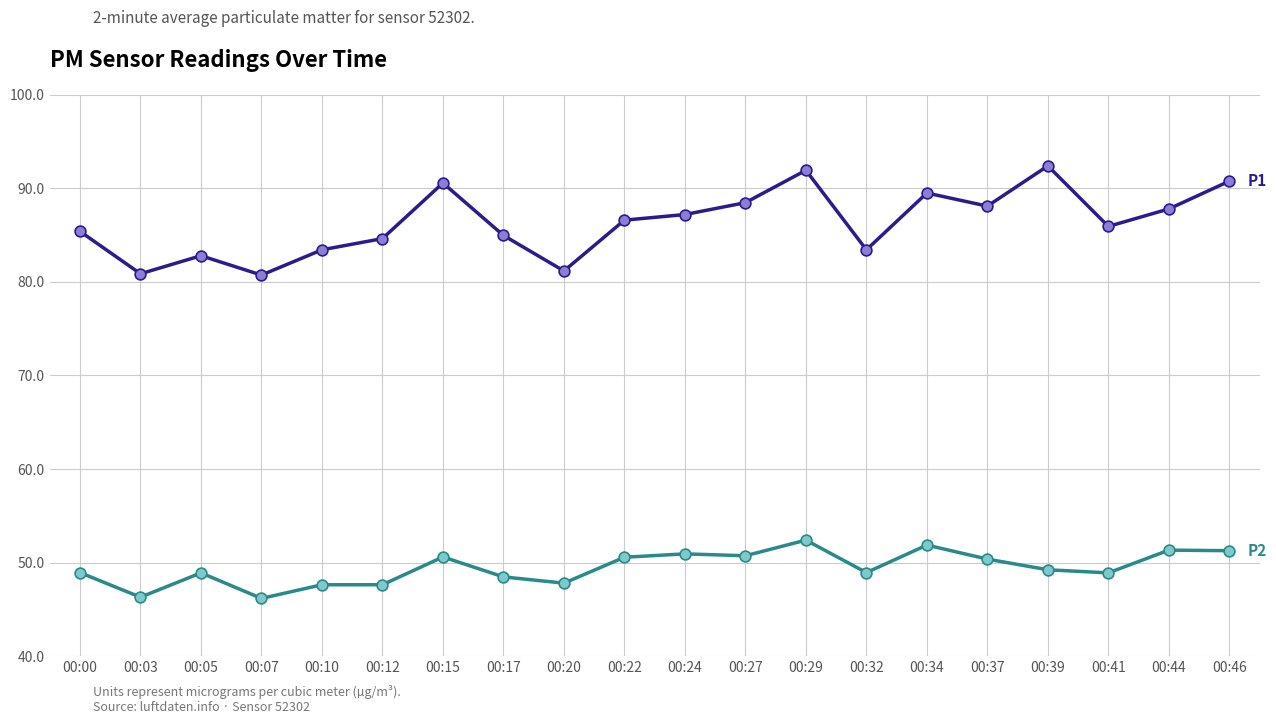

What is the total value across all series at 00:46?

142.0